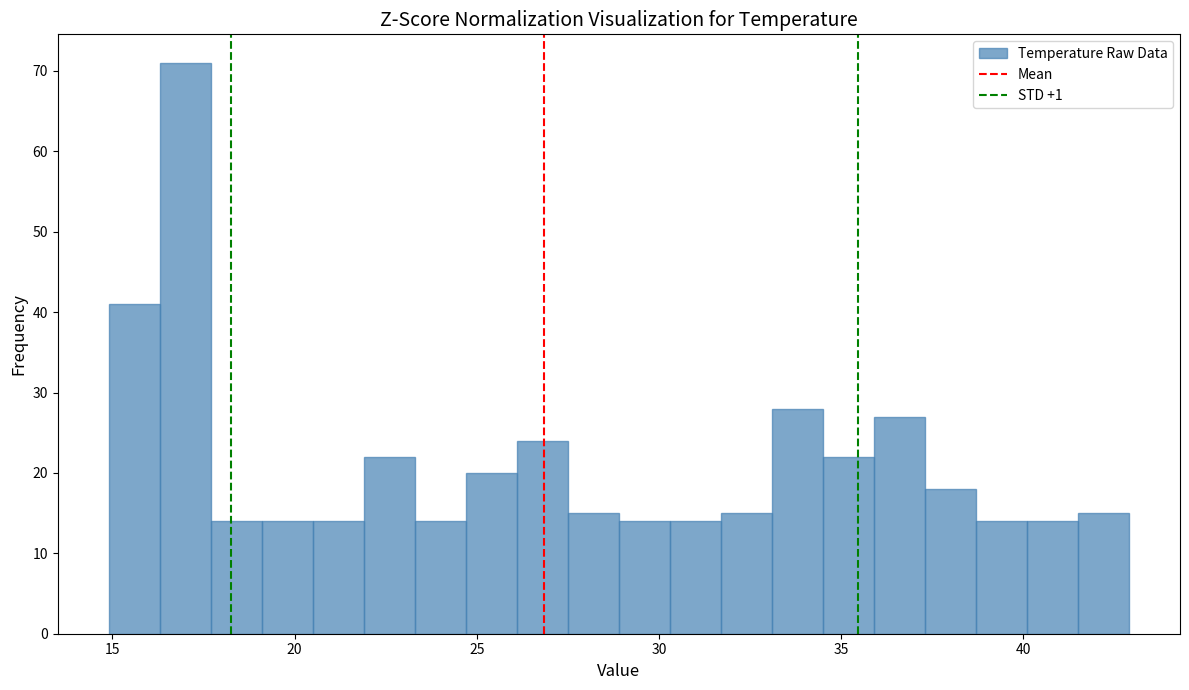

Around what value on the x-axis is the tallest bar? Give the approximate position of its centre, as read against the axis.

17.0